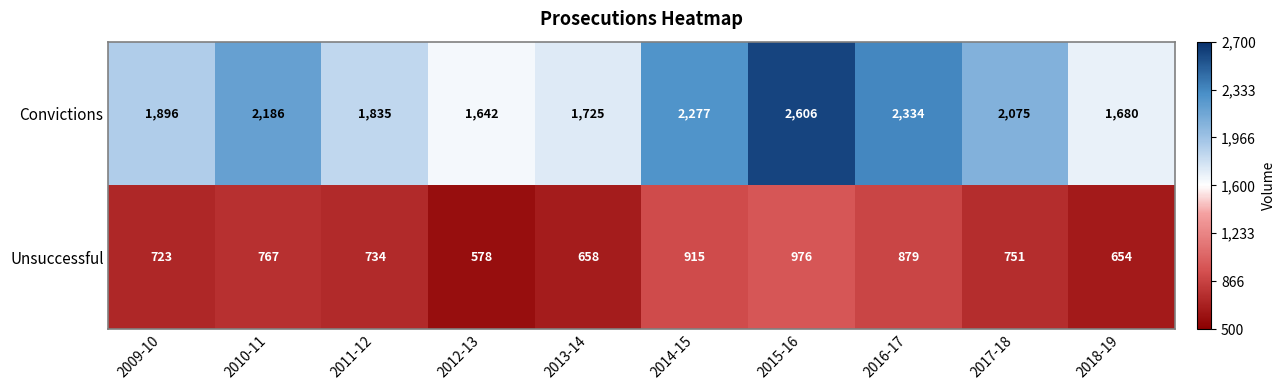

What is the difference between the highest and lowest values at 2011-12?

1101